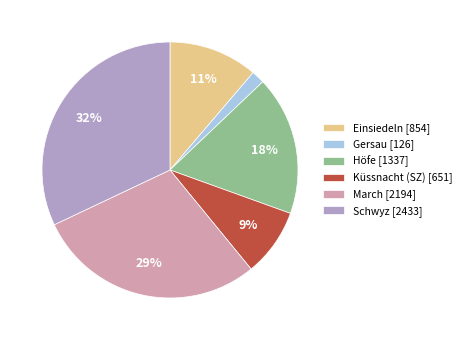

Is there any slice that represents more than half of the pie?

No